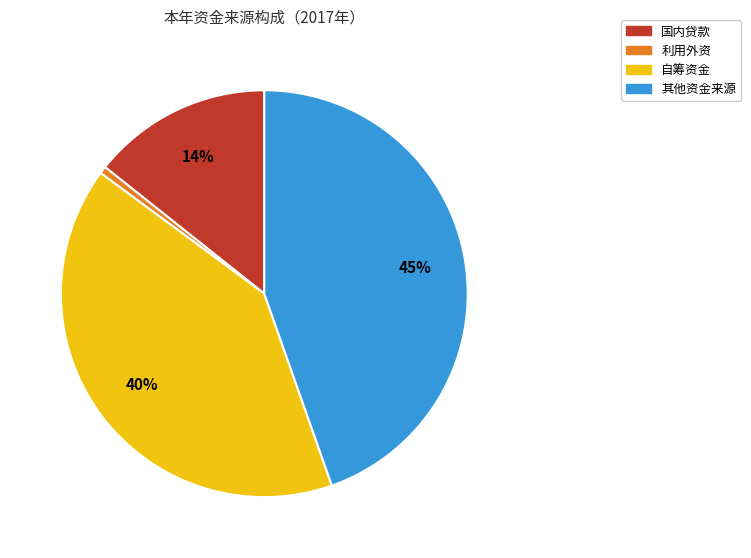

Do 自筹资金 and 利用外资 together represent more than half of the pie?

No